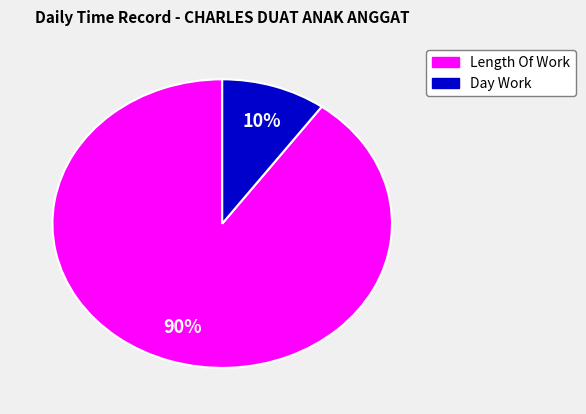

To the nearest percent, what is the difference between the largest and smallest slice percentages?

80%